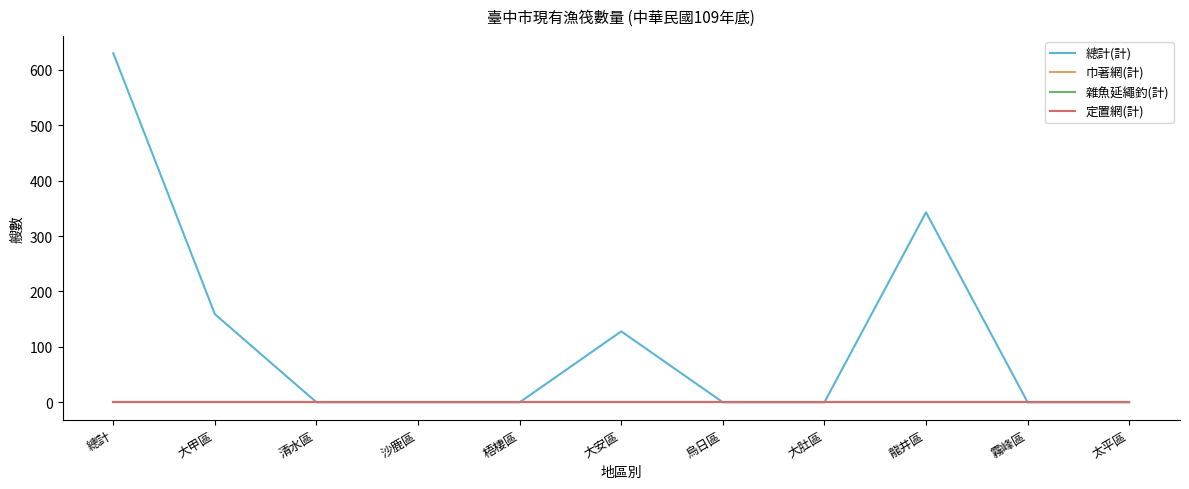

Does the chart display data point markers on the line(s)?

No